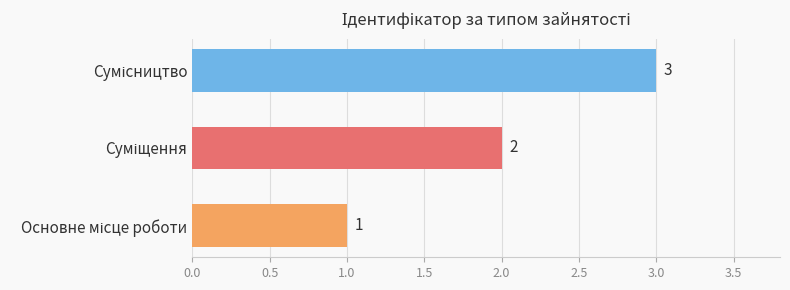

How many values are between 1 and 3?

3